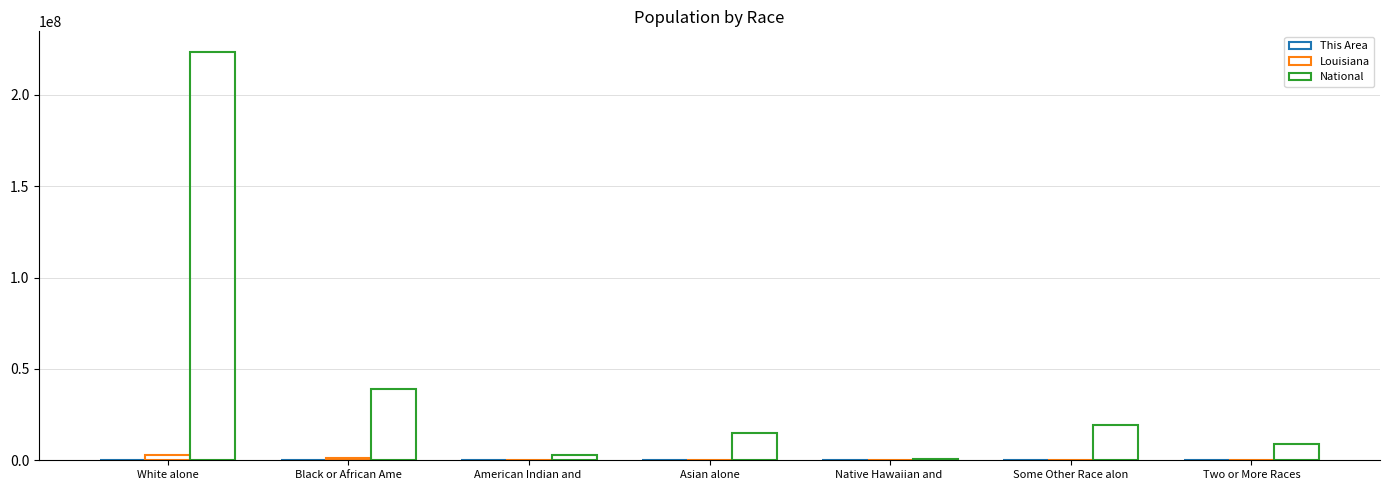

What is the sum of the This Area values at Native Hawaiian and  and Black or African Ame?

148